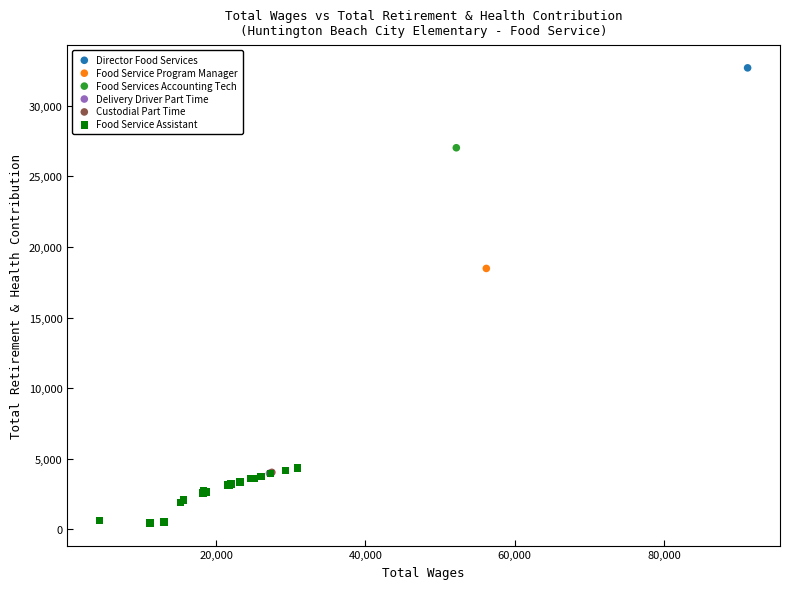

What are all the series names shown in the legend?

Director Food Services, Food Service Program Manager, Food Services Accounting Tech, Delivery Driver Part Time, Custodial Part Time, Food Service Assistant